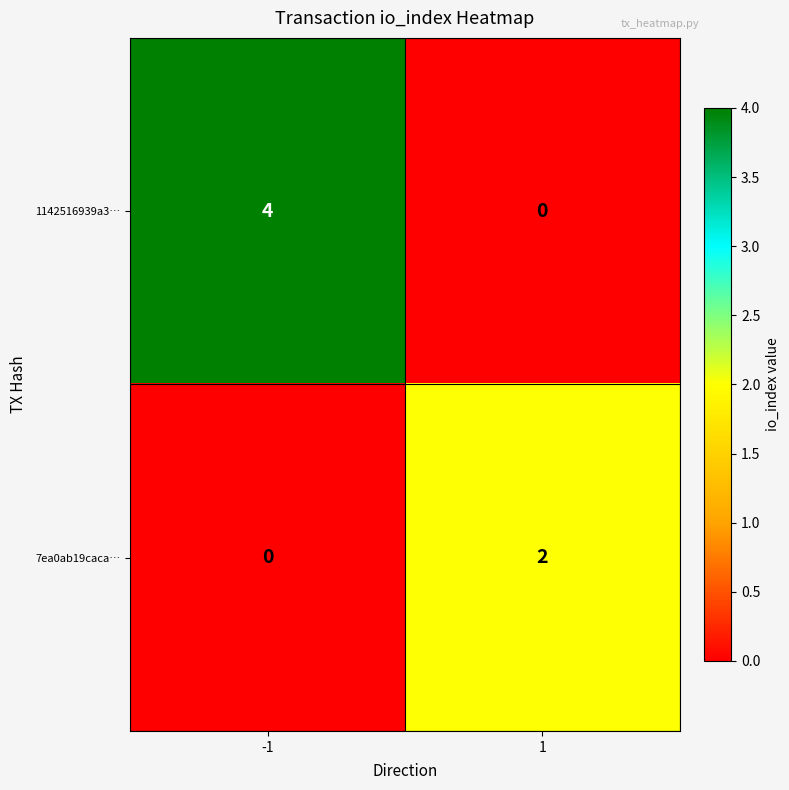

What is the spread (max minus min) of values at 1?

2